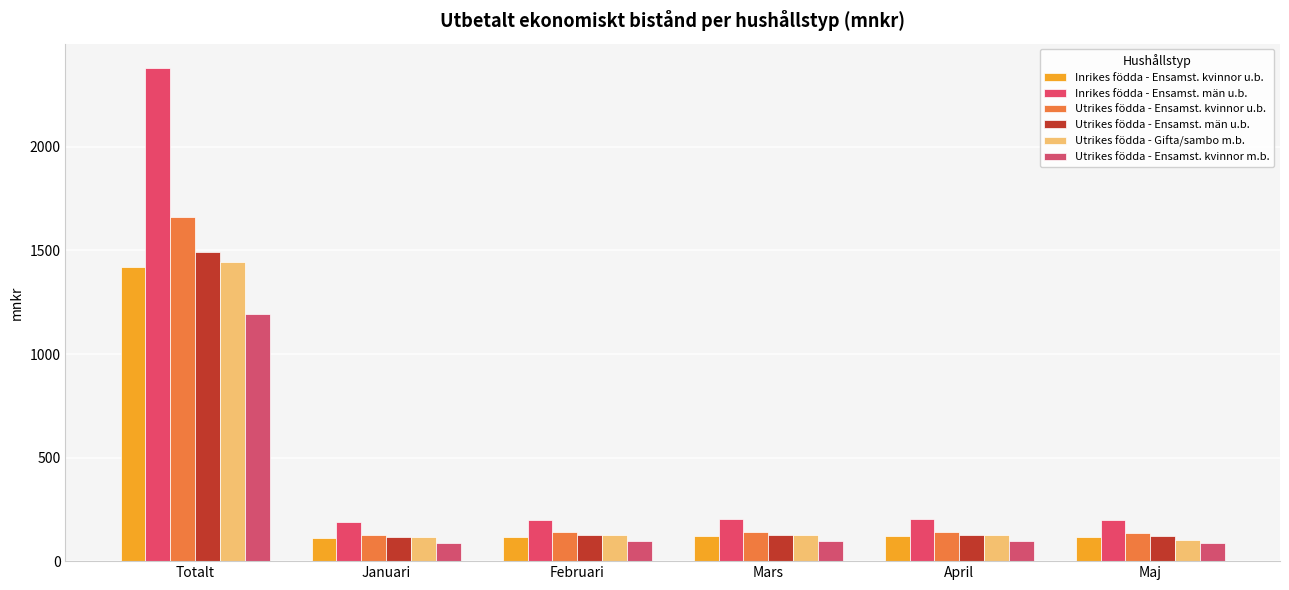

Does the chart contain any negative values?

No